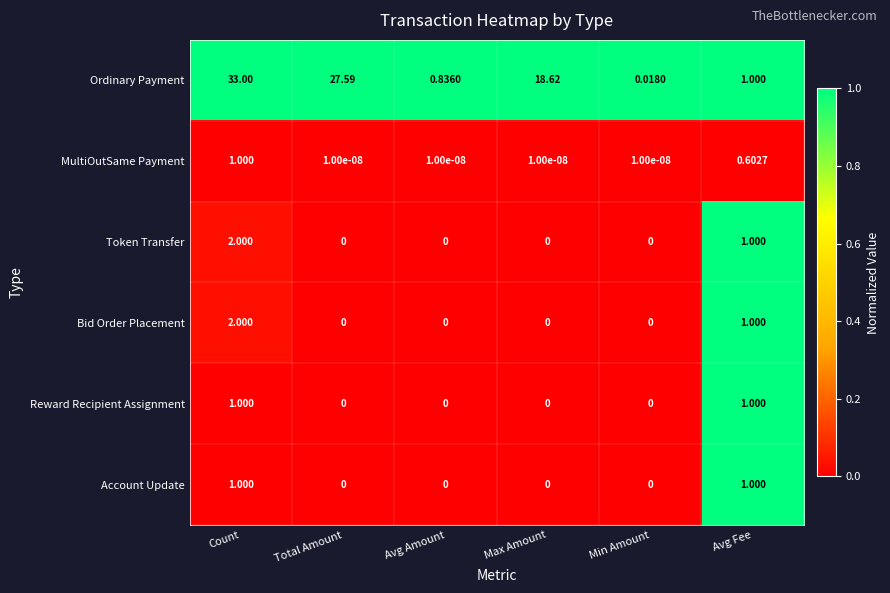

Which series has the largest range (max minus min)?

Ordinary Payment